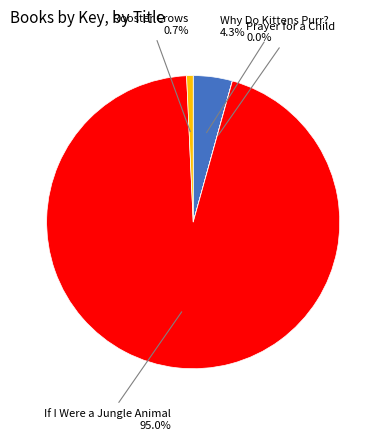

What percentage is the Rooster Crows slice, to the nearest percent?

1%